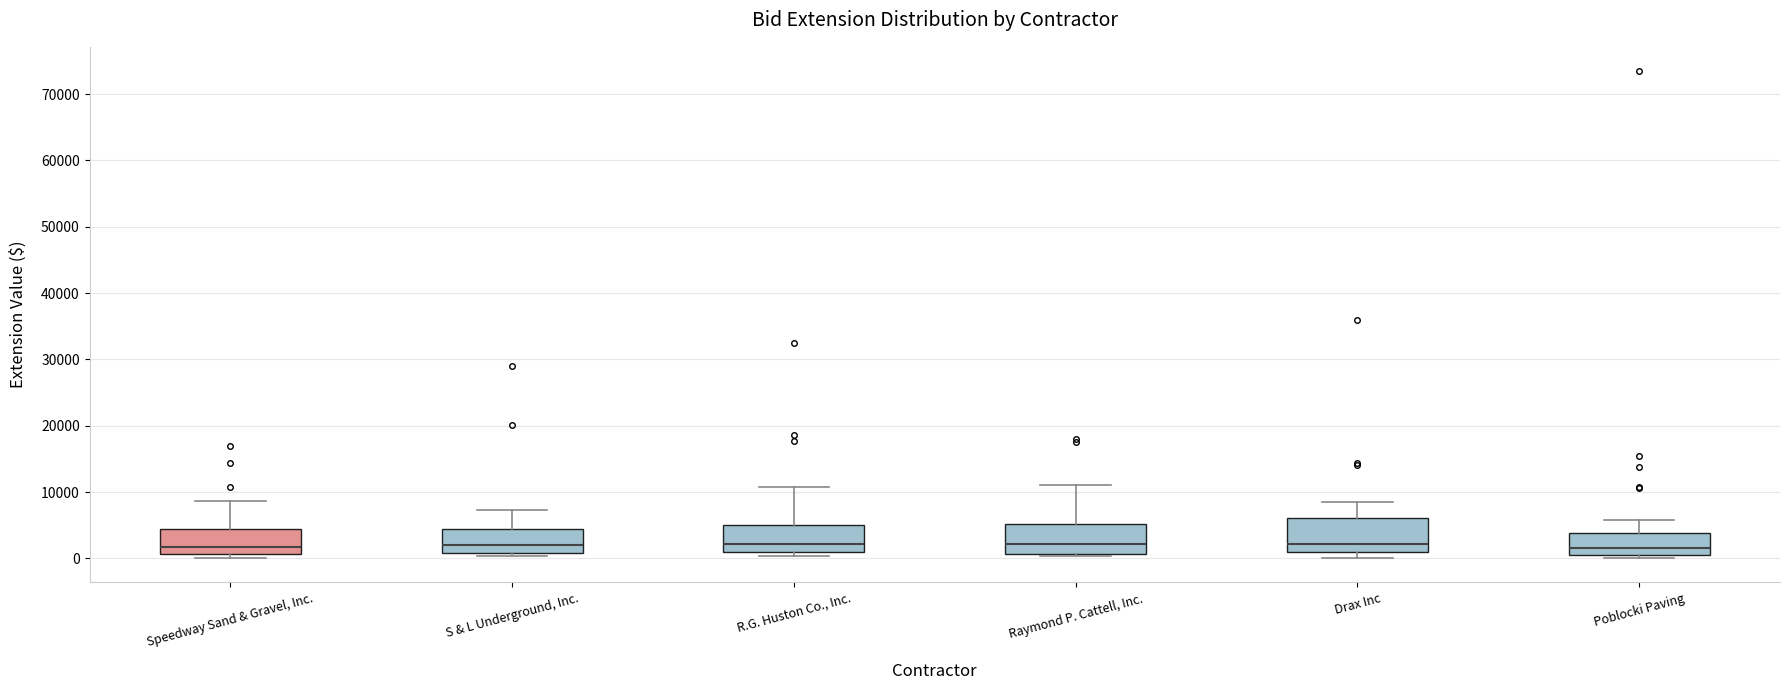

Reading left to right, transcribe this box plot: for each box, give where its median line is, the range the box spans, and where its two whiskers end, as read against the y-axis. The values are not printed on the chart, so give them approximately, as read against the axis.

Speedway Sand & Gravel, Inc.: median 2000, box 1000 to 4000, whiskers 0 to 9000
S & L Underground, Inc.: median 2000, box 1000 to 4000, whiskers 0 to 7000
R.G. Huston Co., Inc.: median 2000, box 1000 to 5000, whiskers 0 to 11000
Raymond P. Cattell, Inc.: median 2000, box 1000 to 5000, whiskers 0 to 11000
Drax Inc: median 2000, box 1000 to 6000, whiskers 0 to 8000
Poblocki Paving: median 2000, box 1000 to 4000, whiskers 0 to 6000